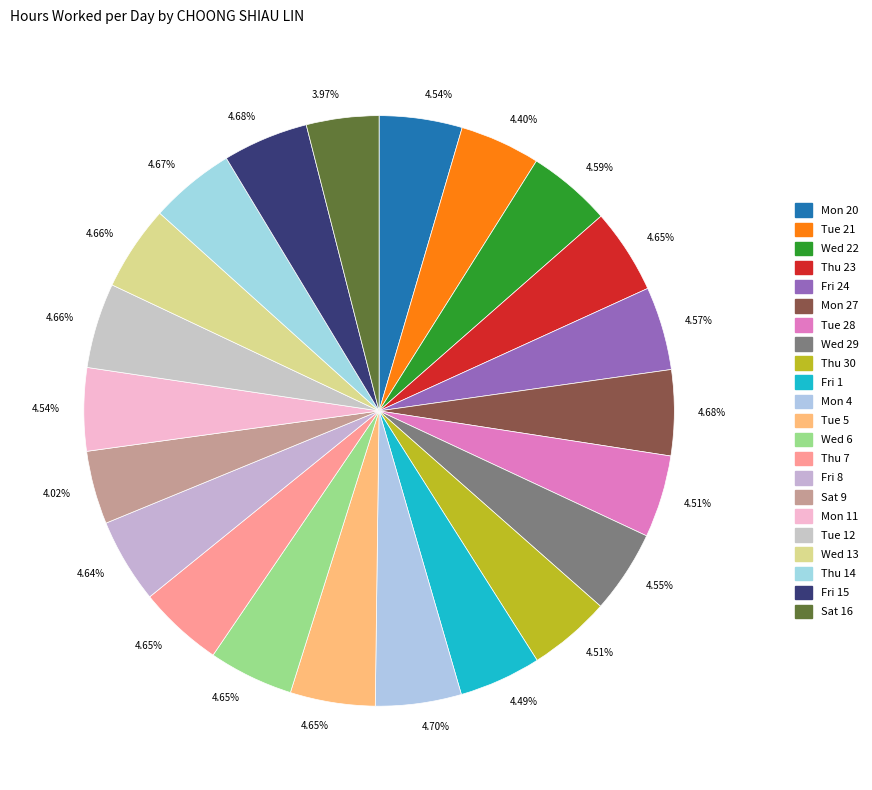

Count the number of slices in the pie.

22